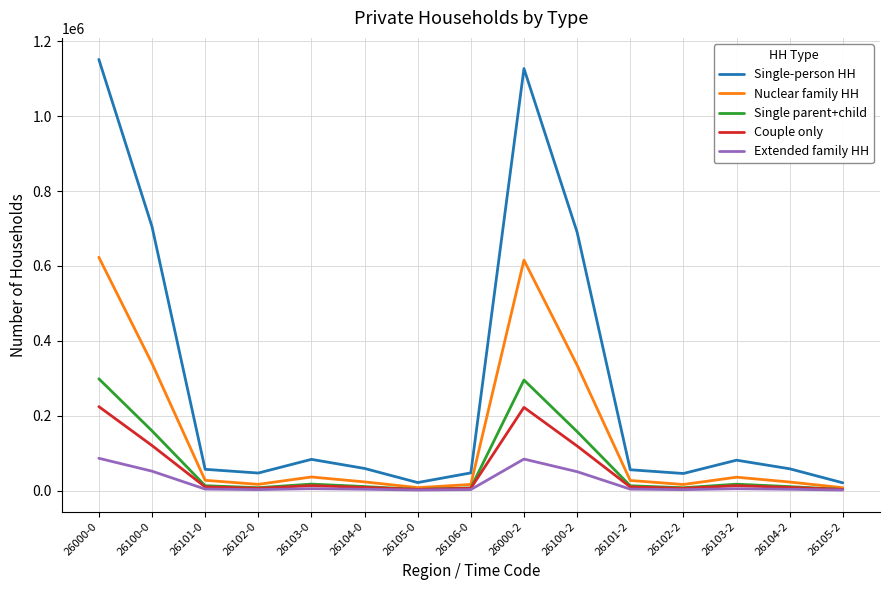

Where is Nuclear family HH nearest to the value 315310?

26100-2